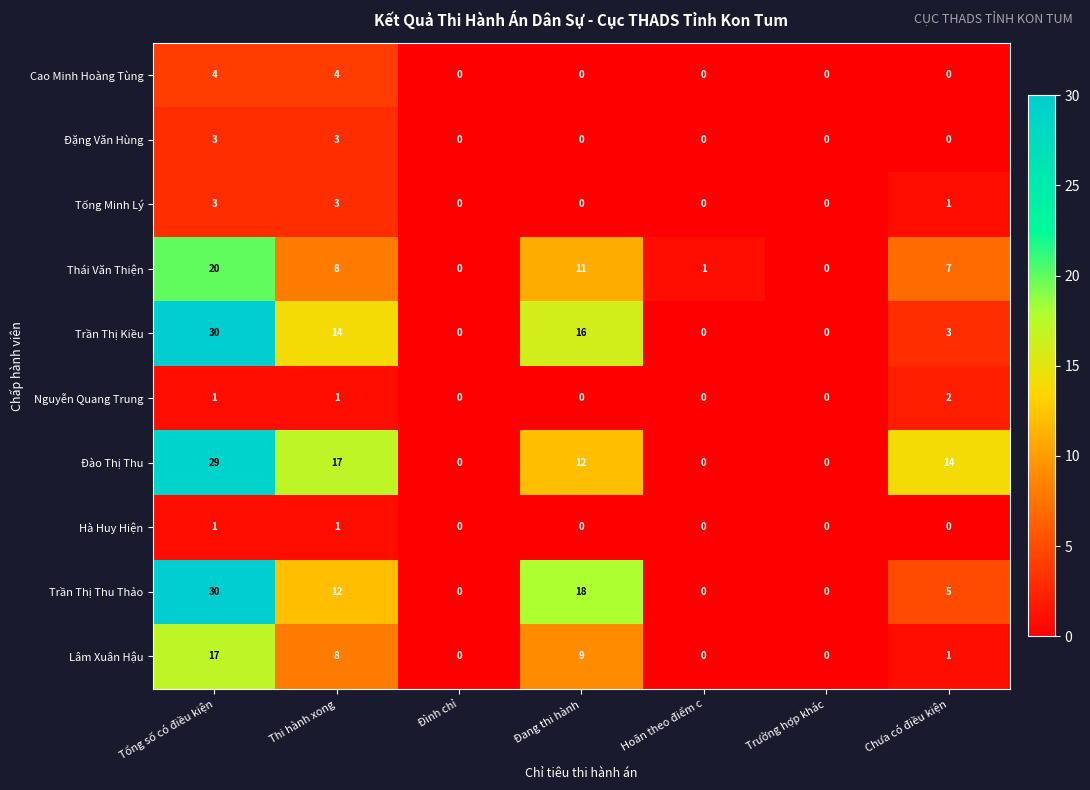

What is the sum of all Nguyễn Quang Trung values?

4